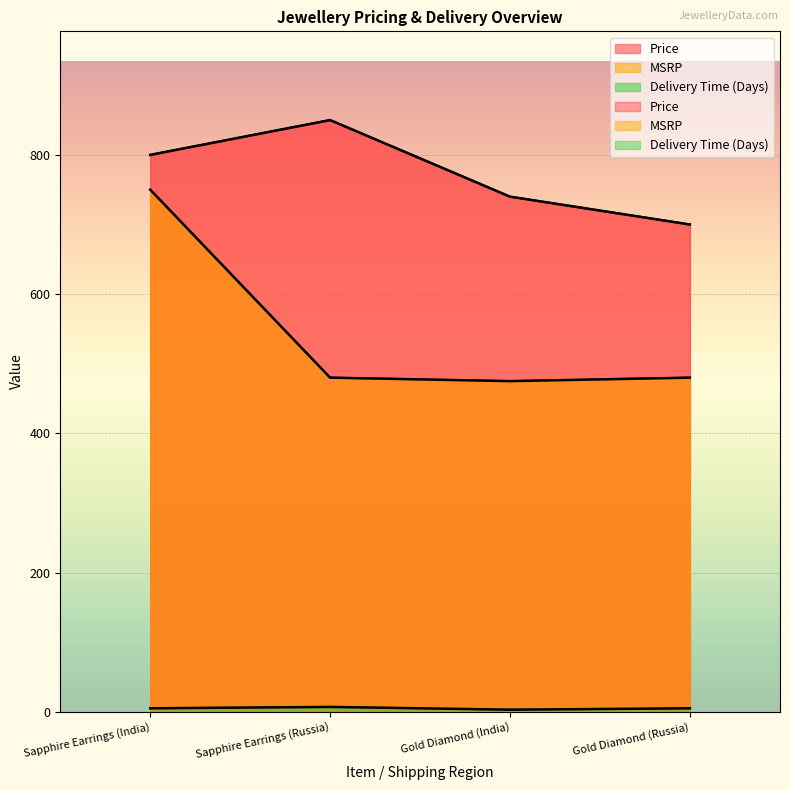

True or false: Price and MSRP cross at least once.

False